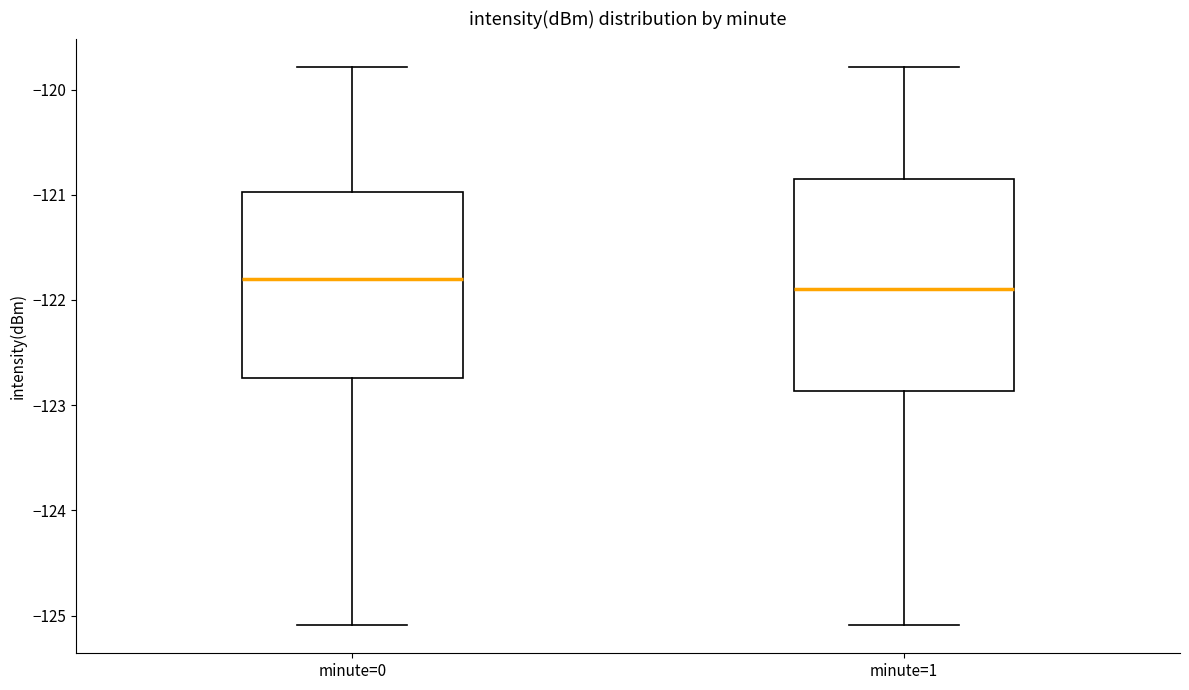

Reading left to right, read every box against the y-axis: the position of its median line, the range the box covers, and the ends of its whiskers. The values are not printed on the chart, so give them approximately, as read against the axis.

minute=0: median -121.8, box -122.7 to -121.0, whiskers -125.1 to -119.8
minute=1: median -121.9, box -122.9 to -120.8, whiskers -125.1 to -119.8